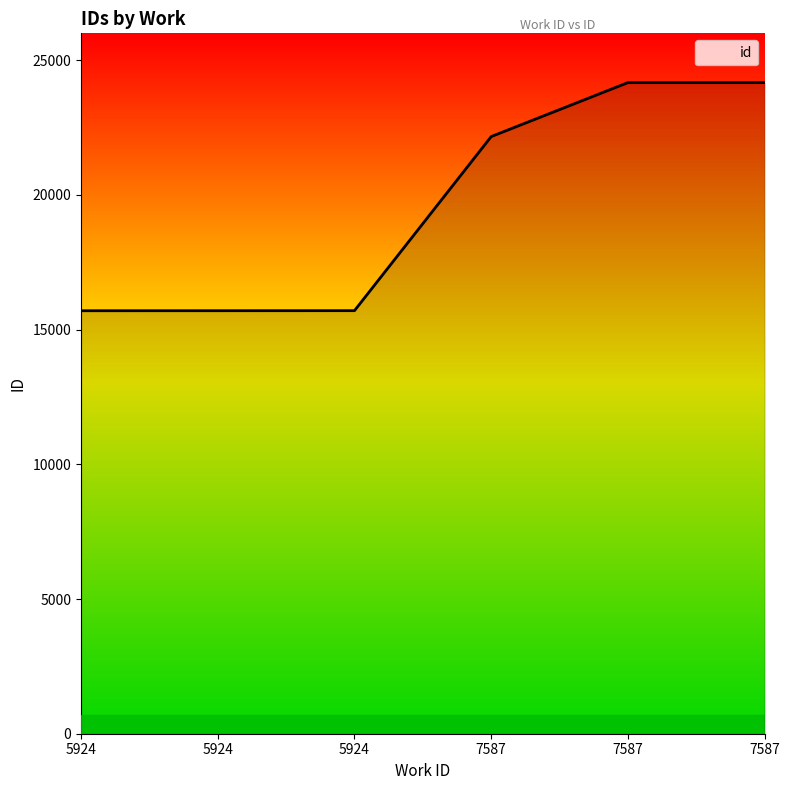

What is the approximate value at 7587?

24172